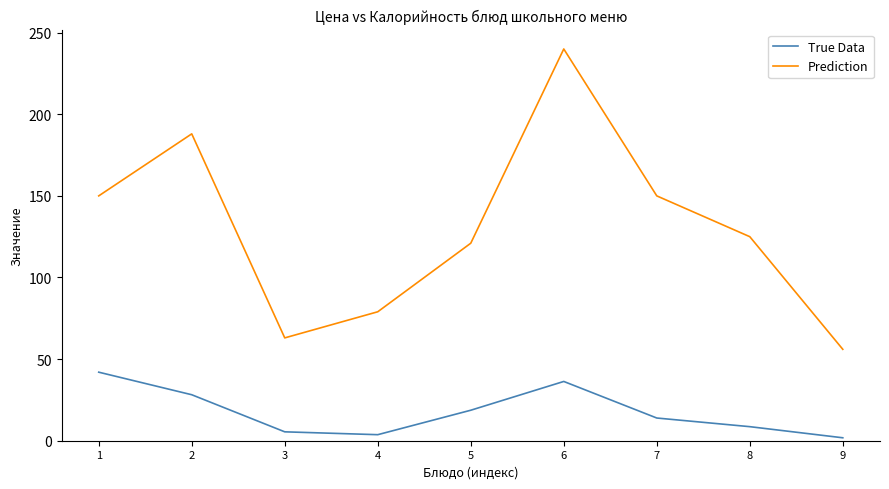

Is the value of True Data at 2 greater than the value of Prediction at 3?

No